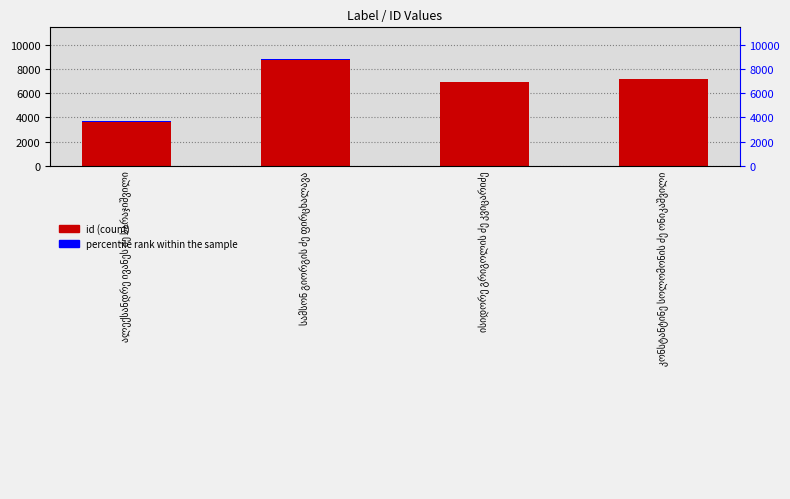

At which label is id closest to 6245?

ისიდორე გრიგოლის ძე კვიცარიძე